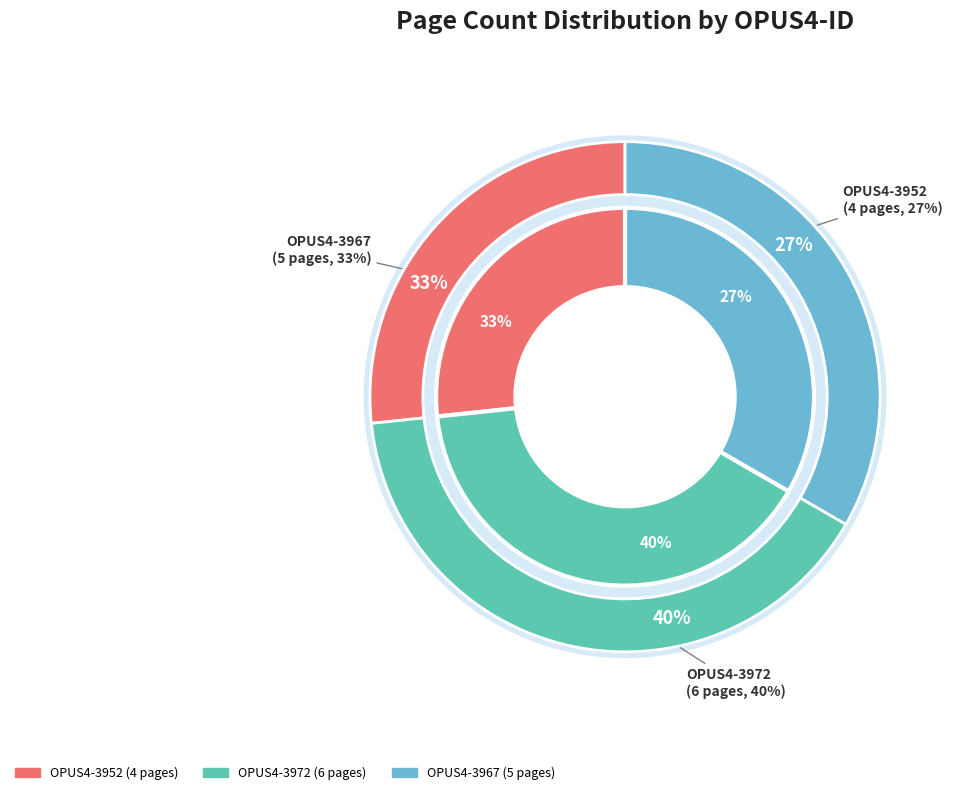

Does any single category account for the majority?

No